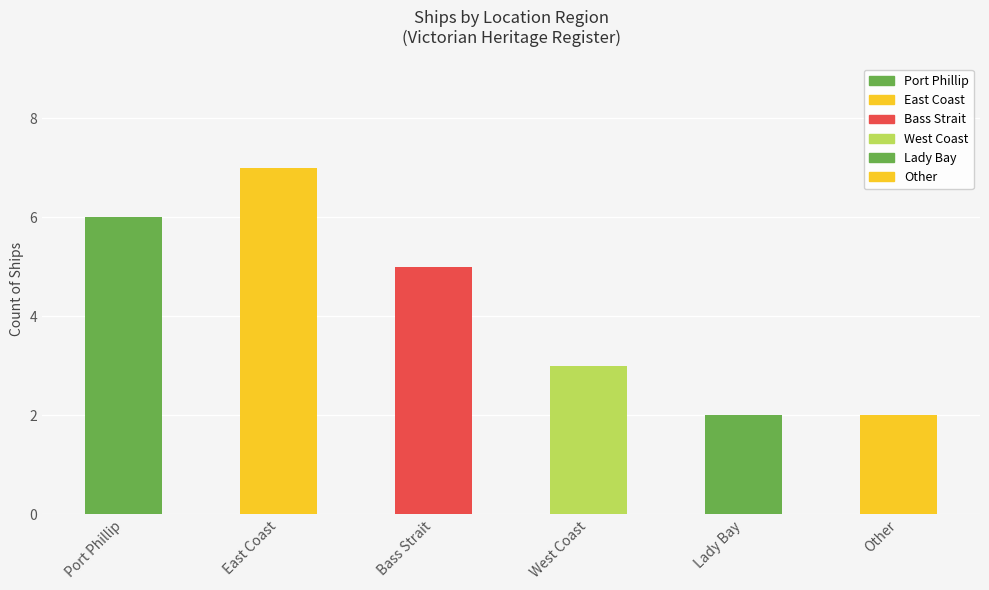

What is the difference between the maximum and minimum values?

5